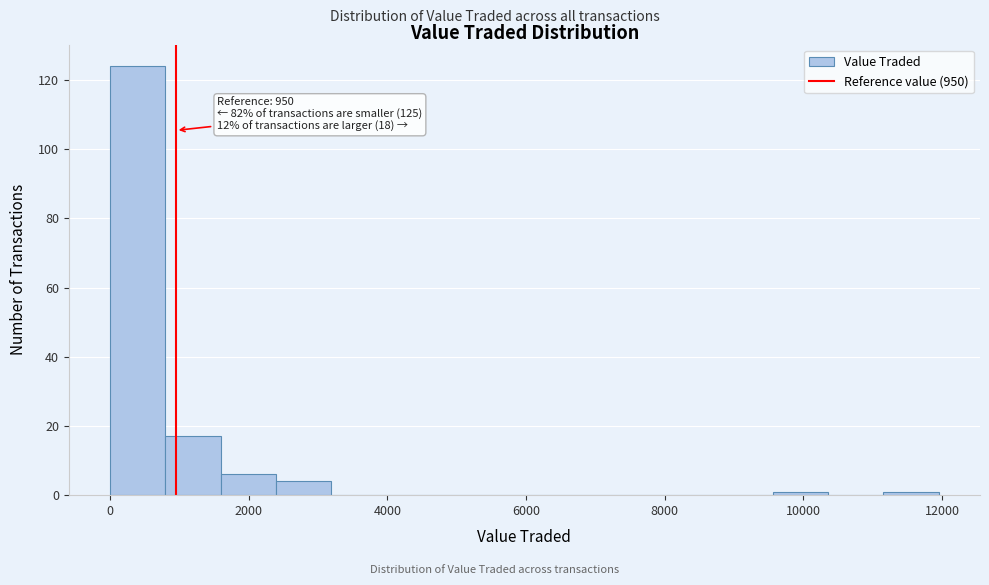

Around what value on the x-axis is the tallest bar? Give the approximate position of its centre, as read against the axis.

400